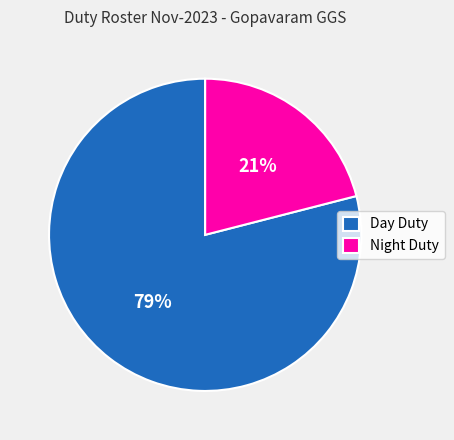

Which slice is the smallest?

Night Duty